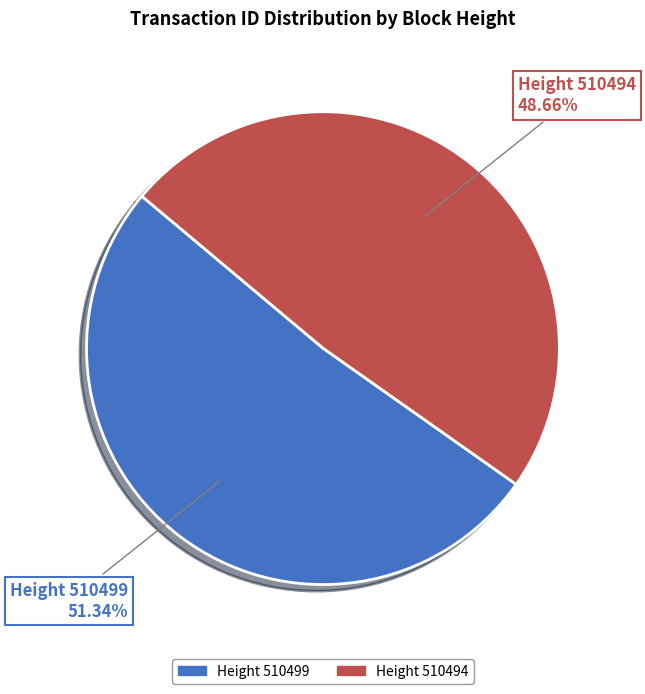

Which slice represents more than half of the pie?

Height 510499